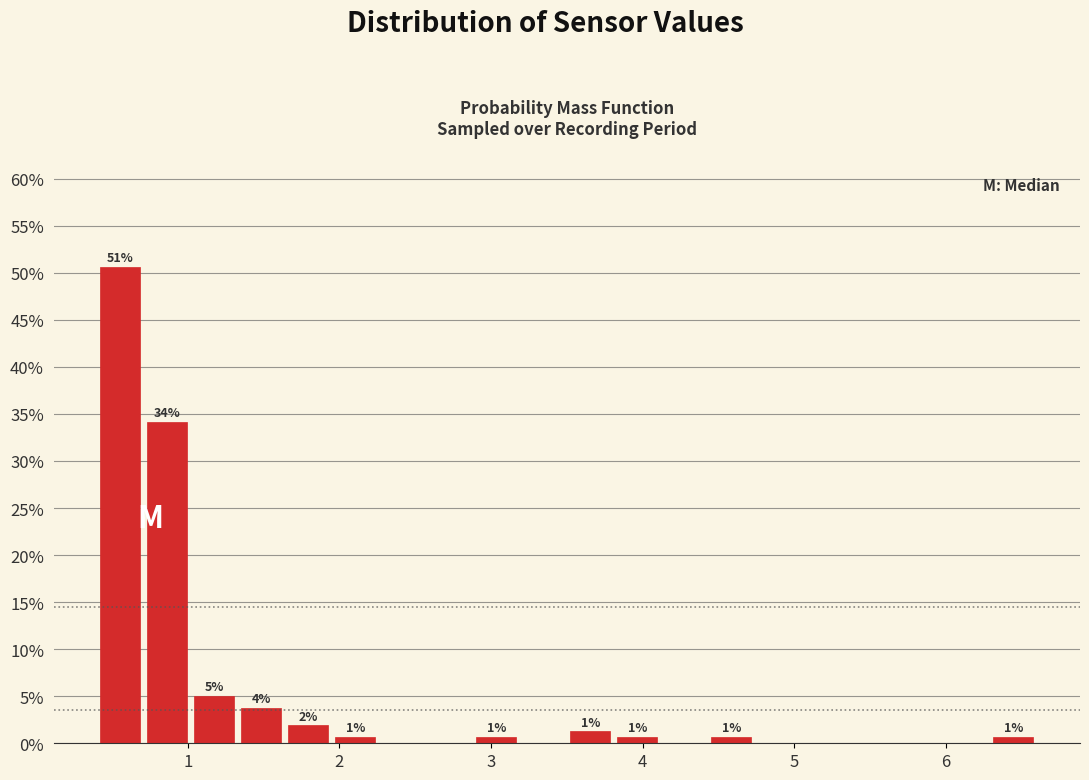

Read against the x-axis, roughly where is the centre of the tallest bar?

0.6